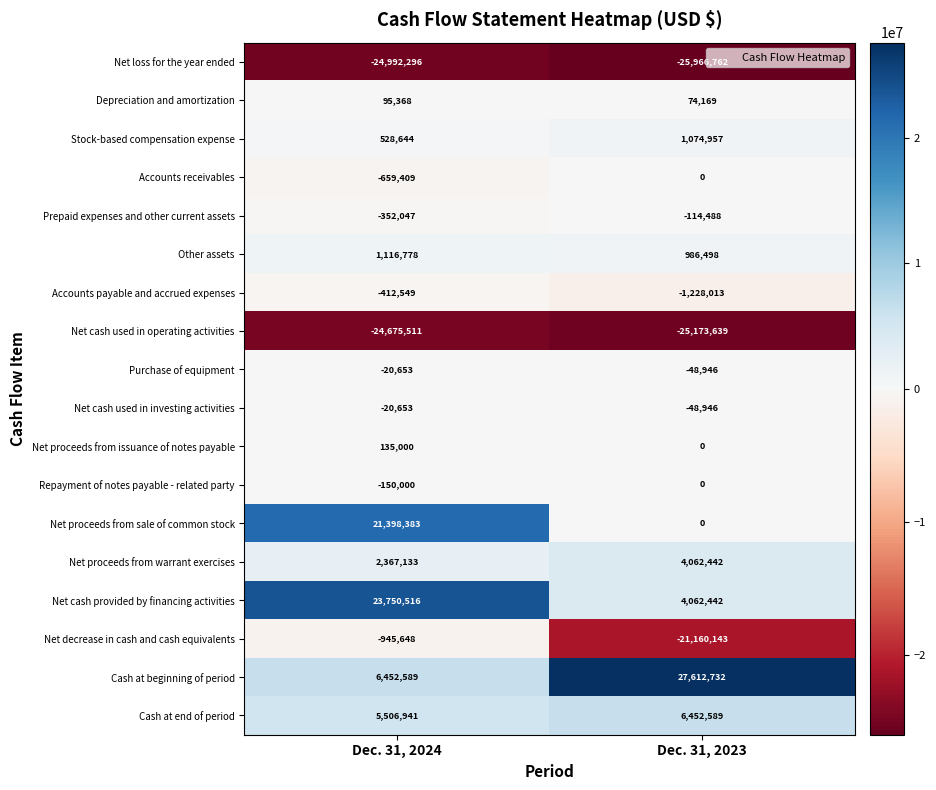

At which category is the sum across all series the highest?

Dec. 31, 2024